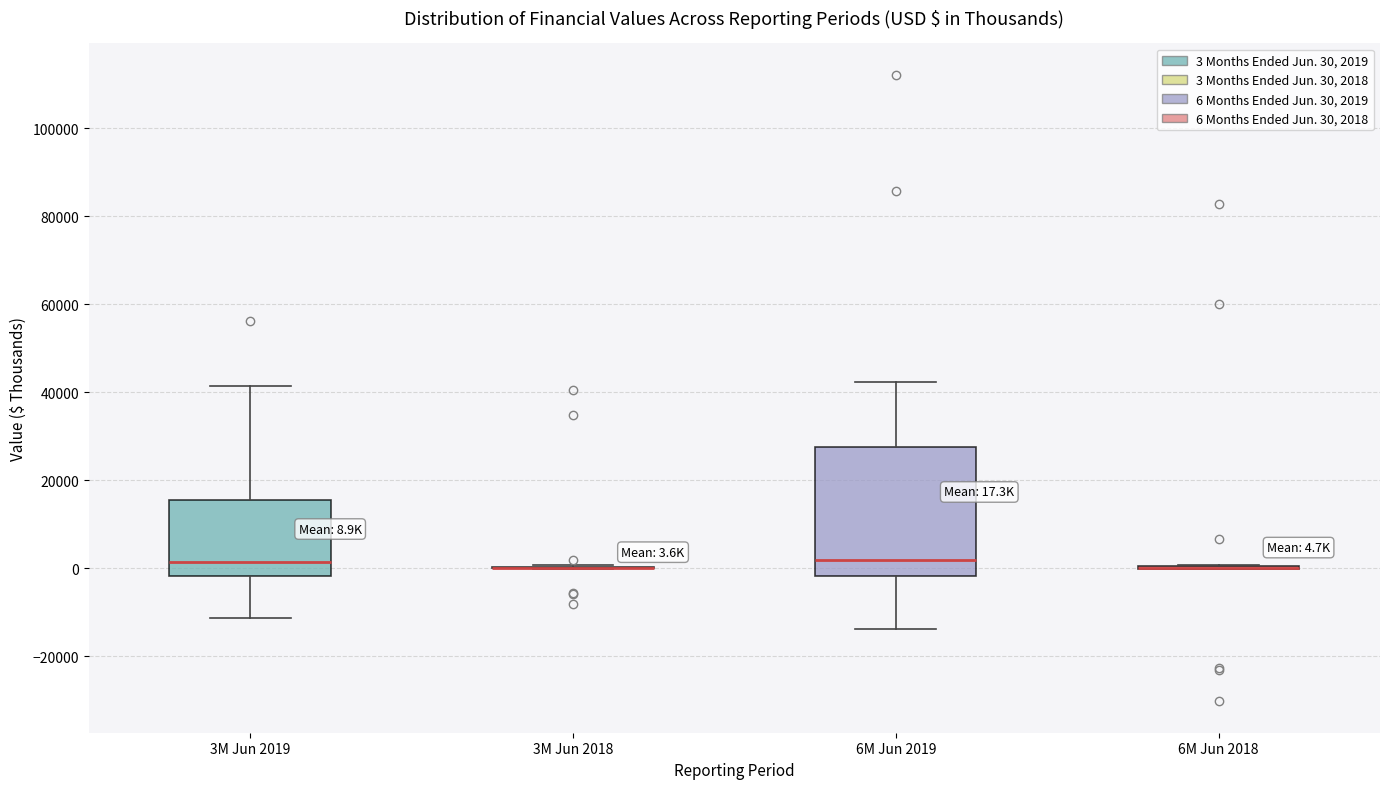

Which box is the tallest, from its lower edge to its upper edge?

6M Jun 2019